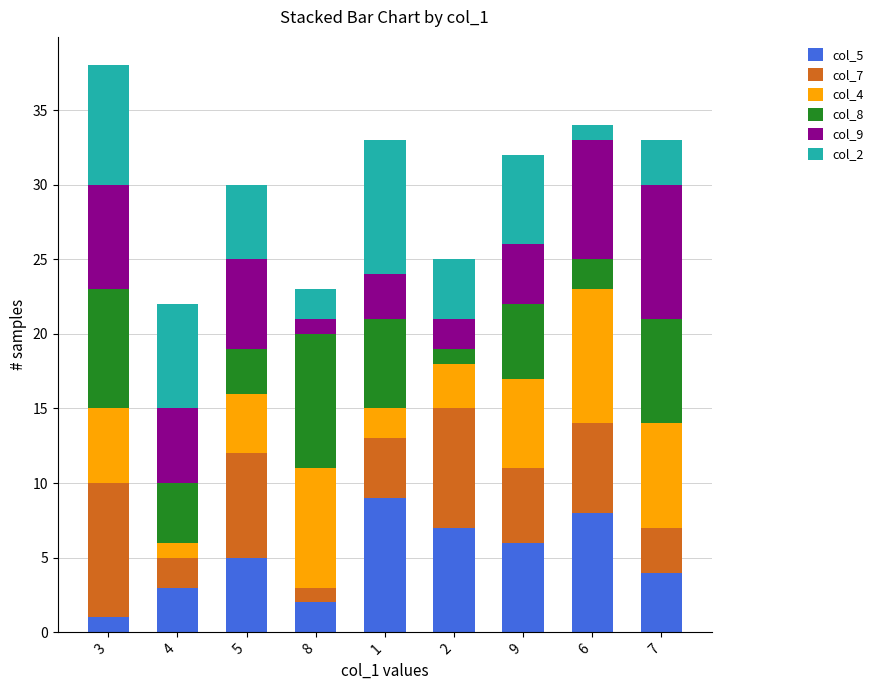

Is it true that col_5 equals 9 at 1?

True